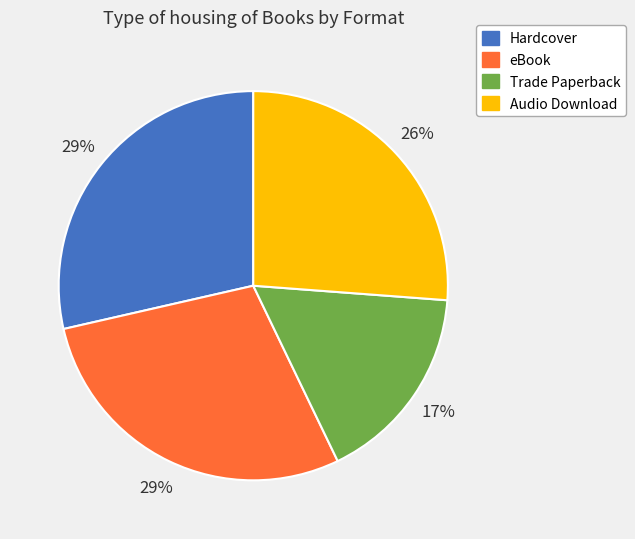

Is the sum of eBook and Audio Download greater than half?

Yes